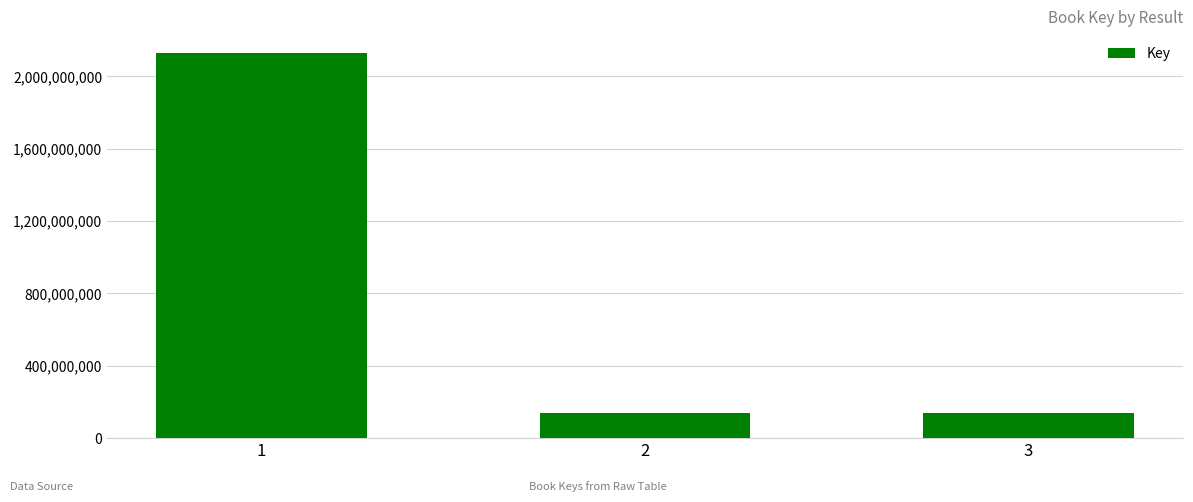

What is the change in value from 1 to 2?

-1986148731